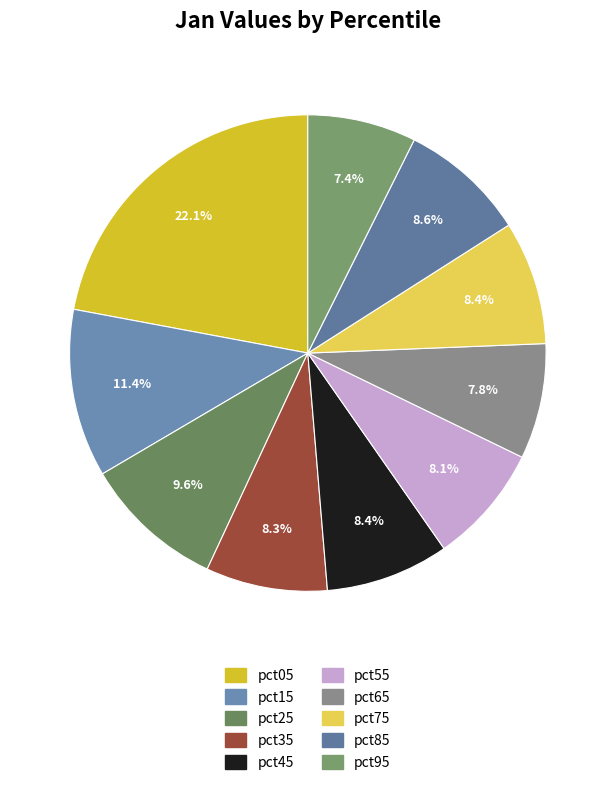

Which category has the smallest portion of the pie?

pct95